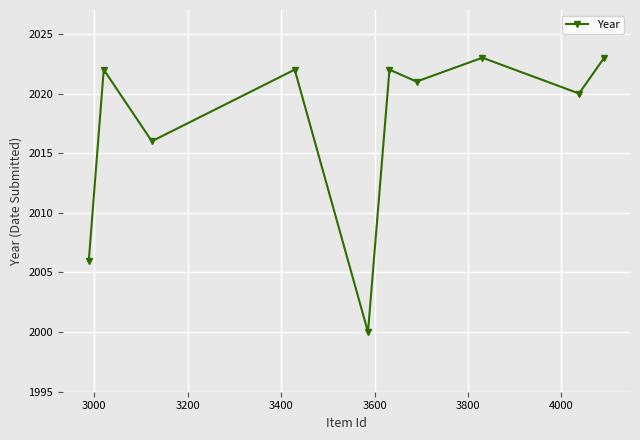

What is the difference between the maximum and minimum values?

23